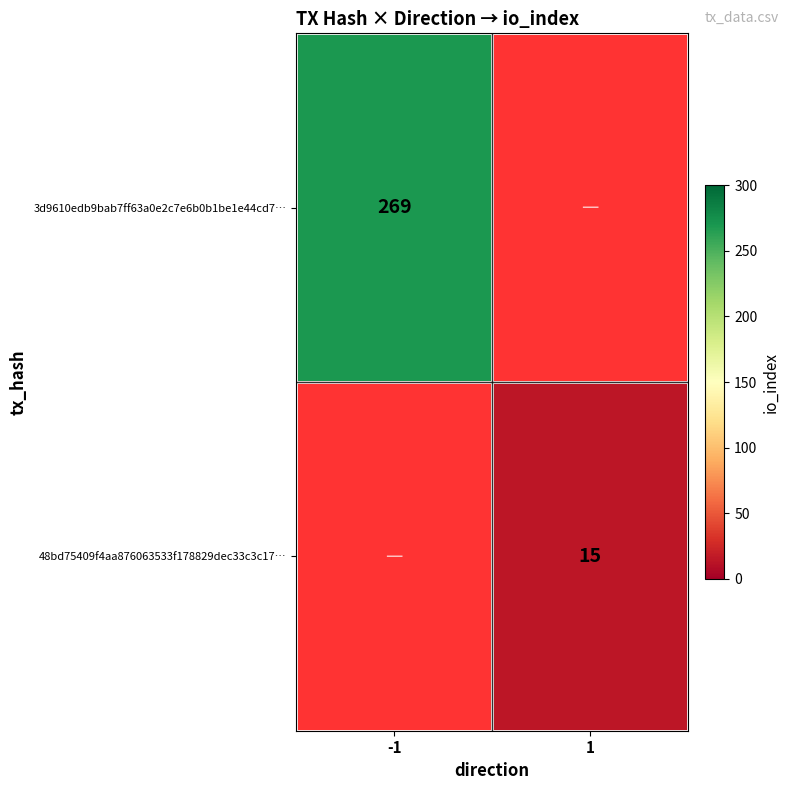

Is it true that 3d9610edb9bab7ff63a0e2c7e6b0b1be1e44cd7… equals 155 at -1?

False